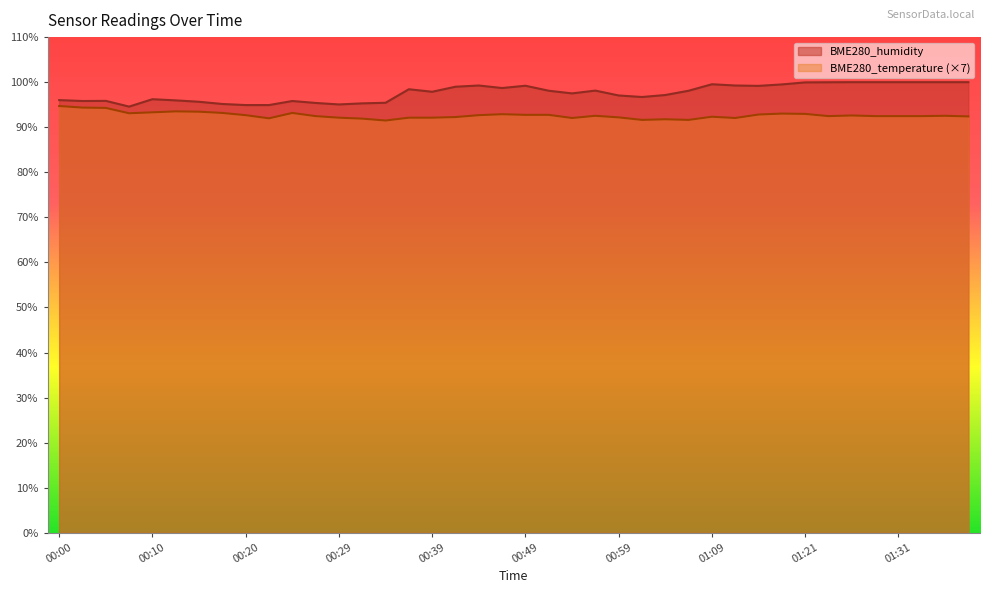

What is the average value of the BME280_humidity series?

97.6